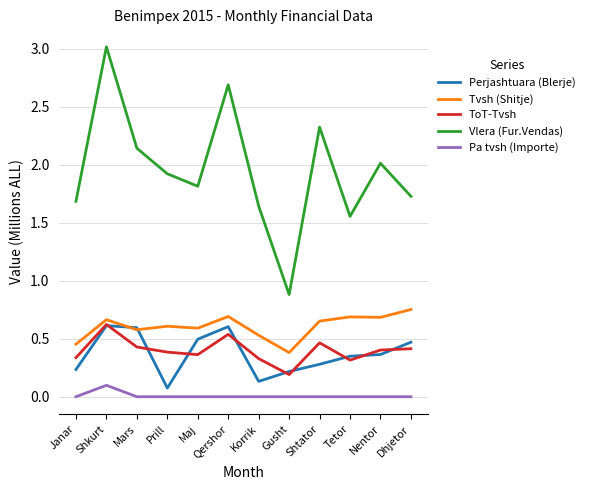

How many categories are shown in the chart?

12